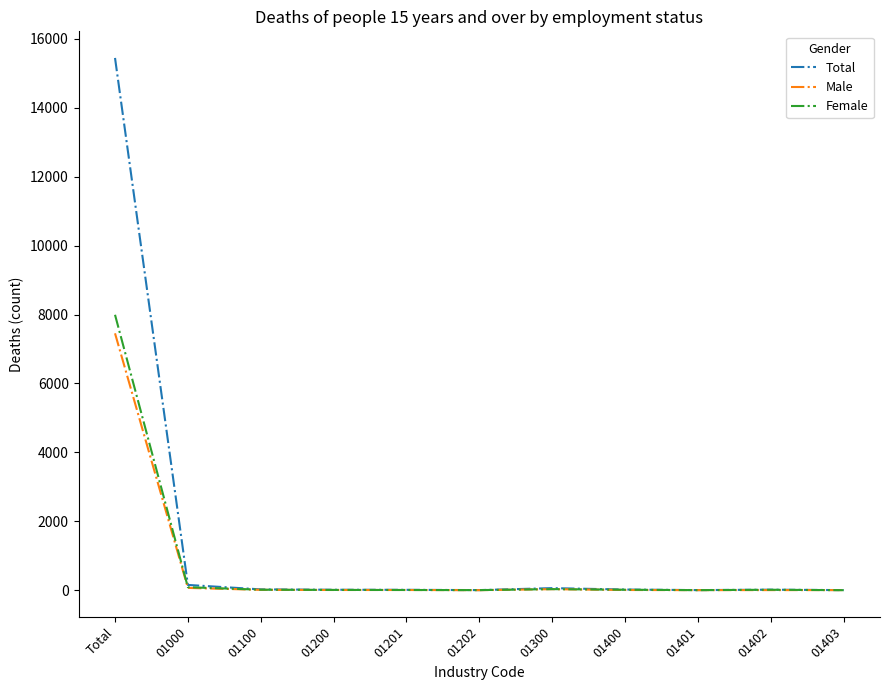

What is the average value of the Male series?

689